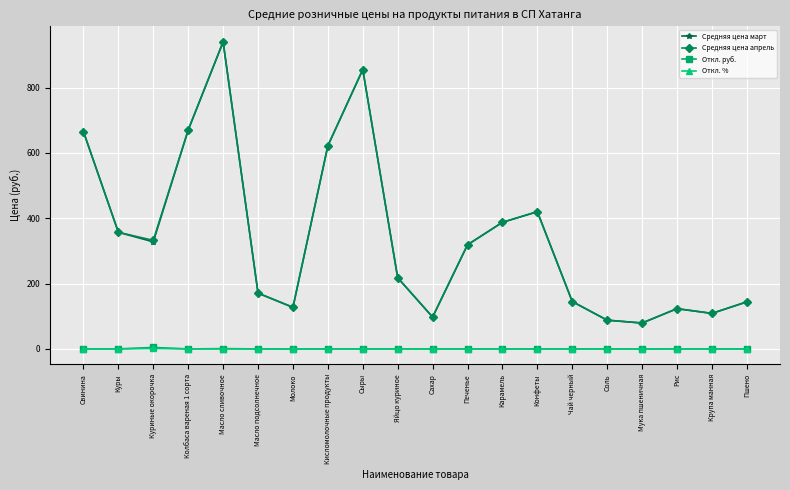

Which label corresponds to the largest value in the chart?

Масло сливочное